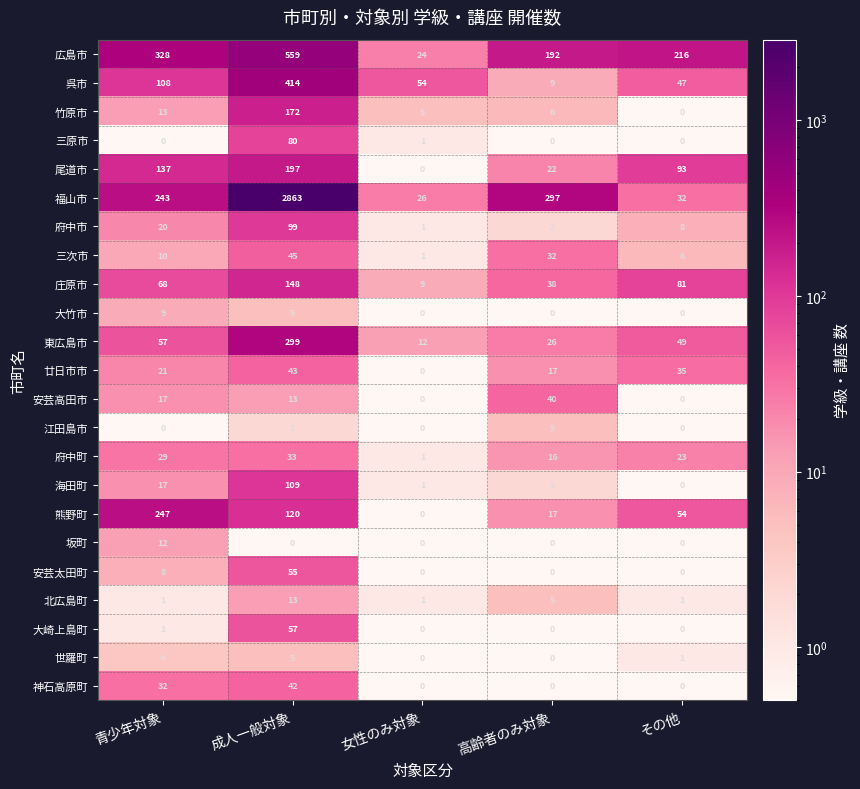

What is the greatest value displayed?

2863